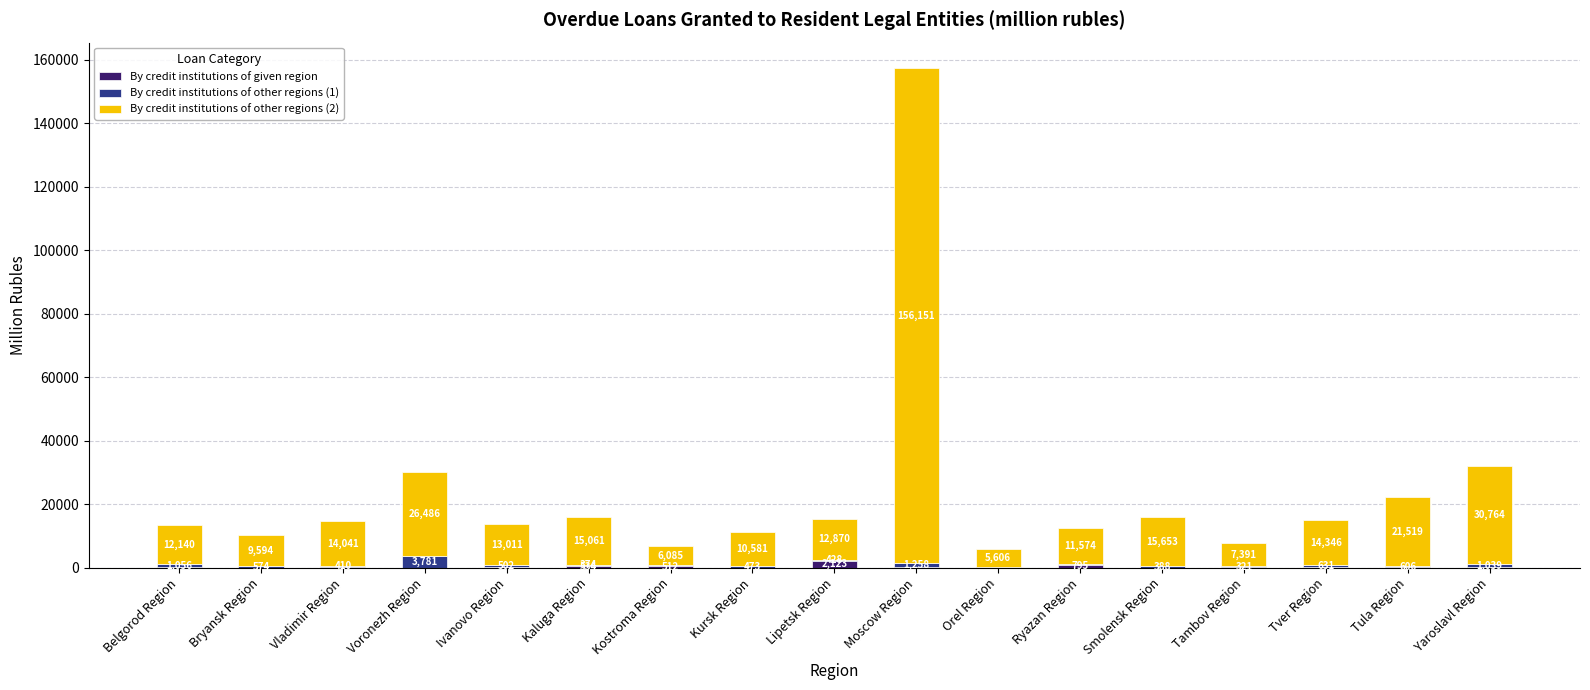

The value of By credit institutions of given region at Lipetsk Region is 2123. True or false?

True